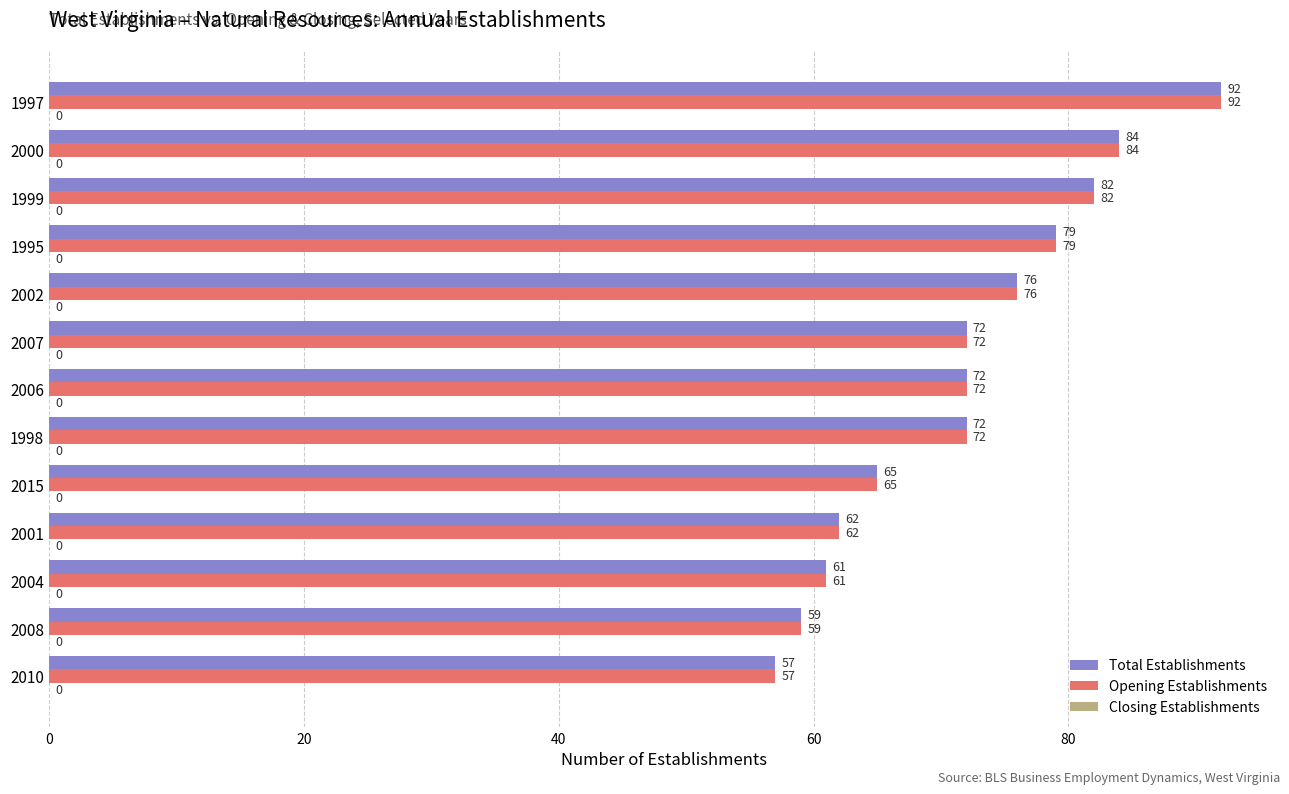

What is the lowest value of the Opening Establishments series?

57